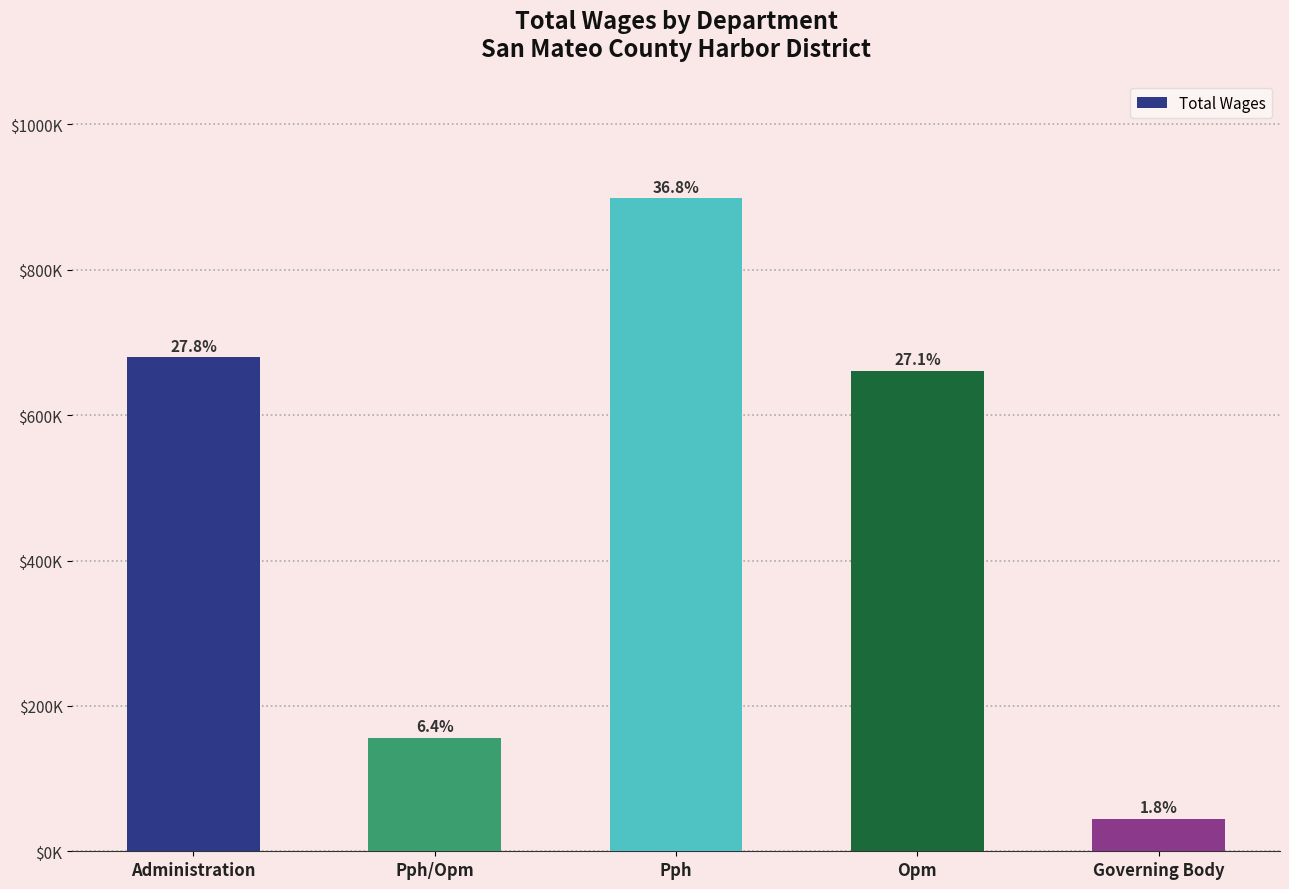

What value does the data have at Opm, to the nearest 100?

661300